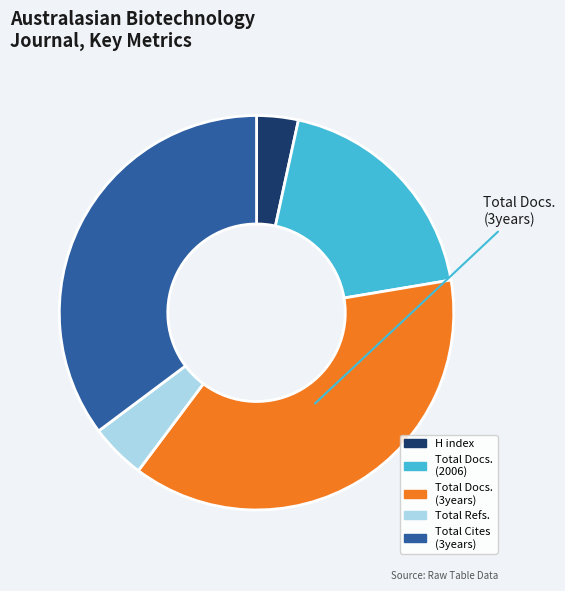

Rank the categories by value from lowest to highest.

H index, Total Refs., Total Docs. (2006), Total Cites (3years), Total Docs. (3years)